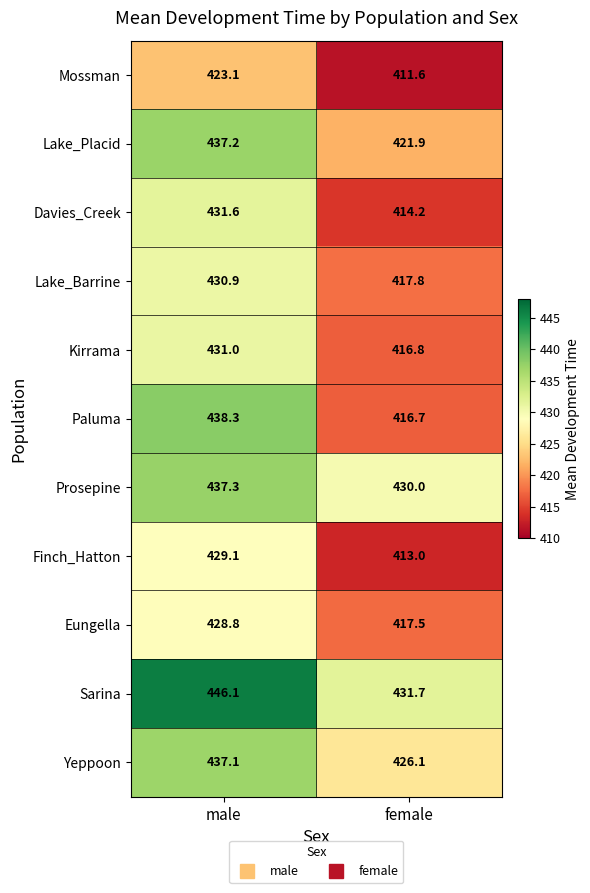

The value of Paluma at female is 592.0. True or false?

False